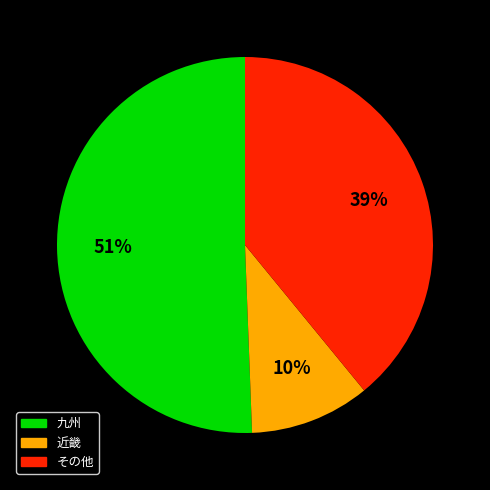

To the nearest percent, what is the average slice percentage?

33%